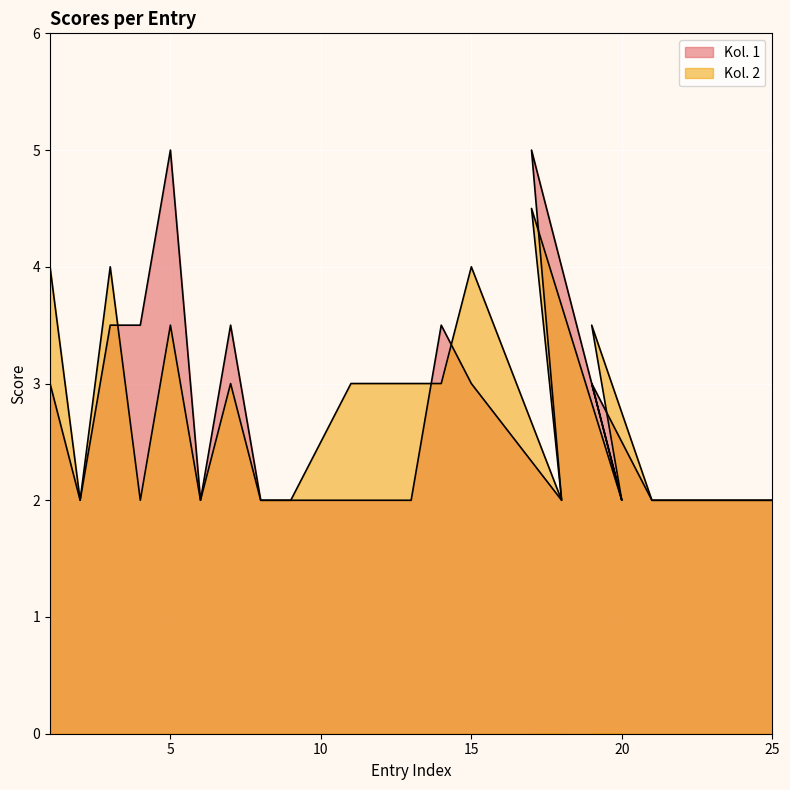

What is the sum of all Kol. 2 values?

55.5